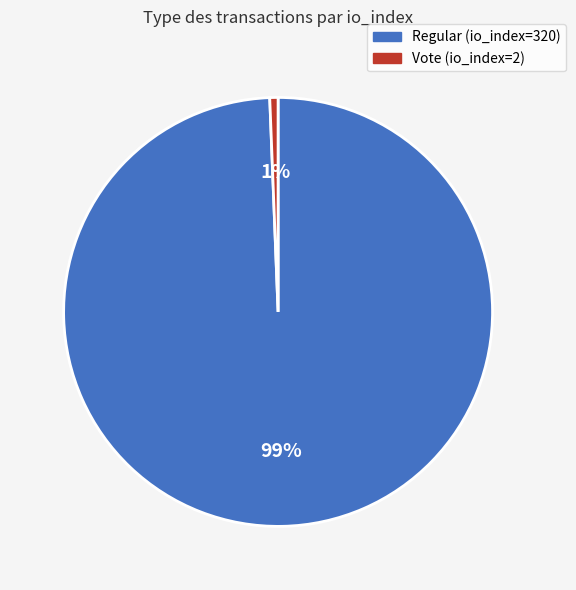

How many segments does this pie chart have?

2